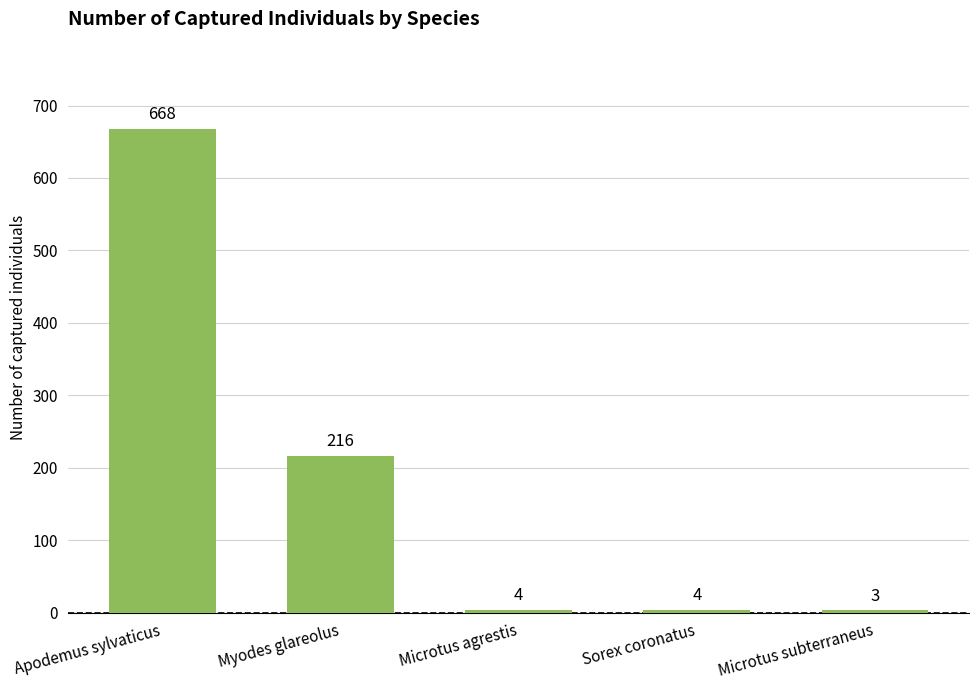

What is the sum of the values at Microtus agrestis and Myodes glareolus?

220